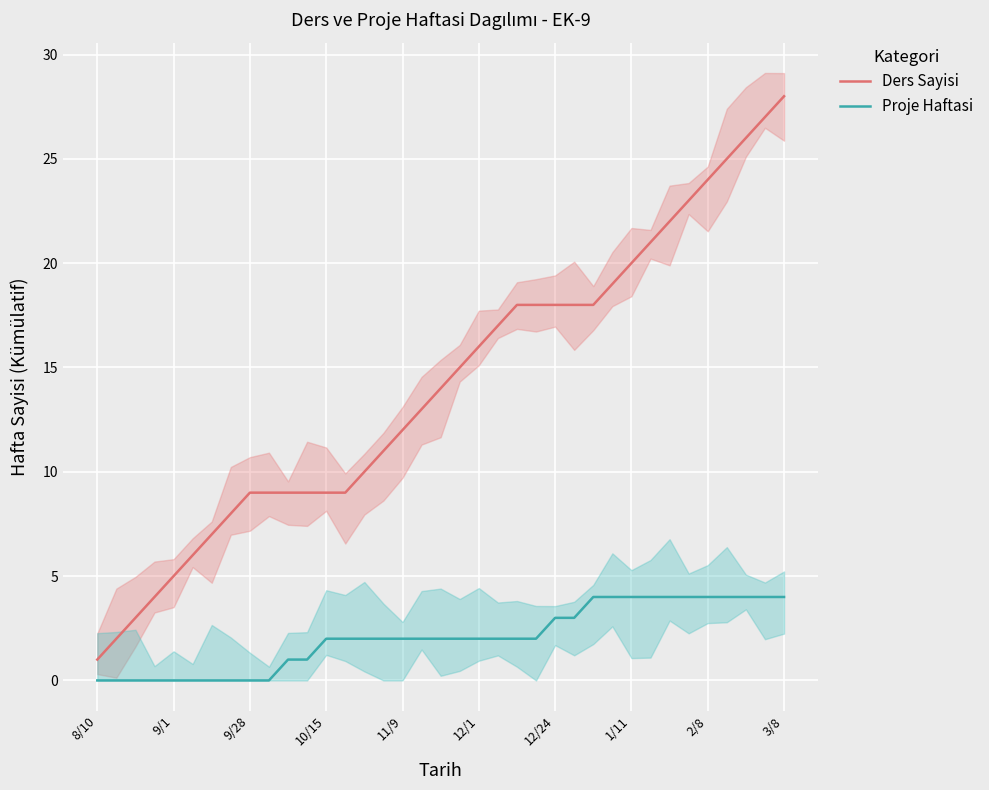

Is it true that Ders Sayisi equals 18 at 23?

True